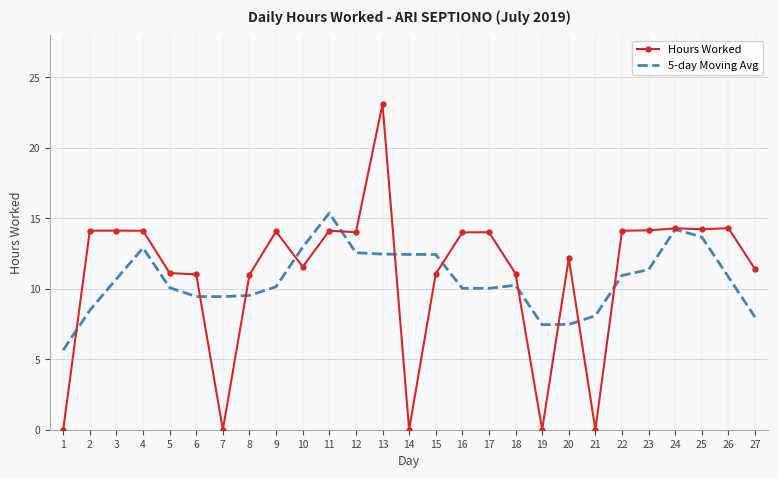

What is the total value across all series at 2?

22.6